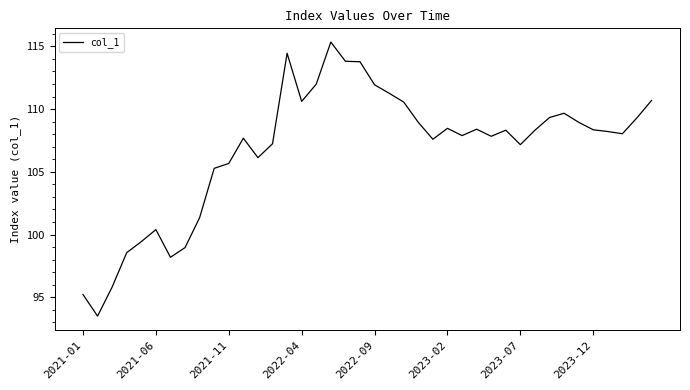

How many categories are shown in the chart?

40